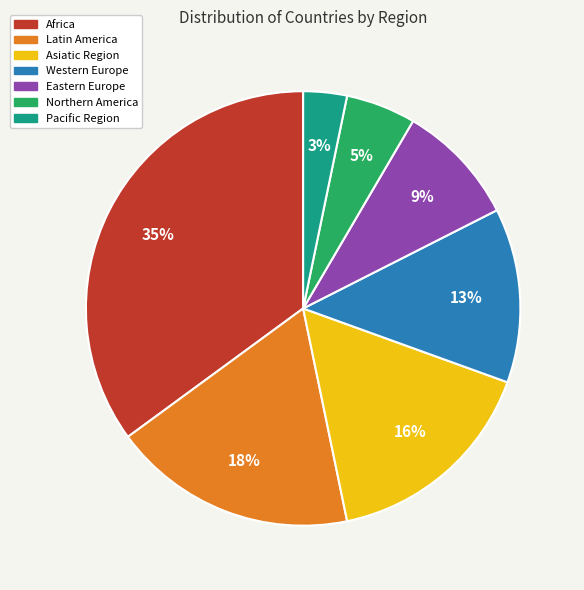

Which slice is the largest?

Africa